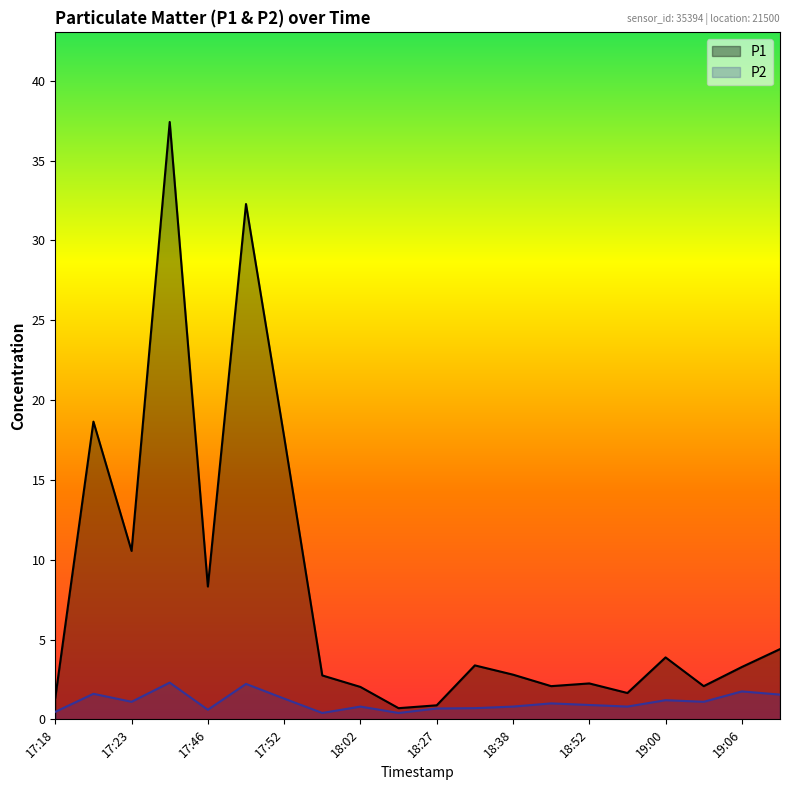

Does the chart display data point markers on the line(s)?

No